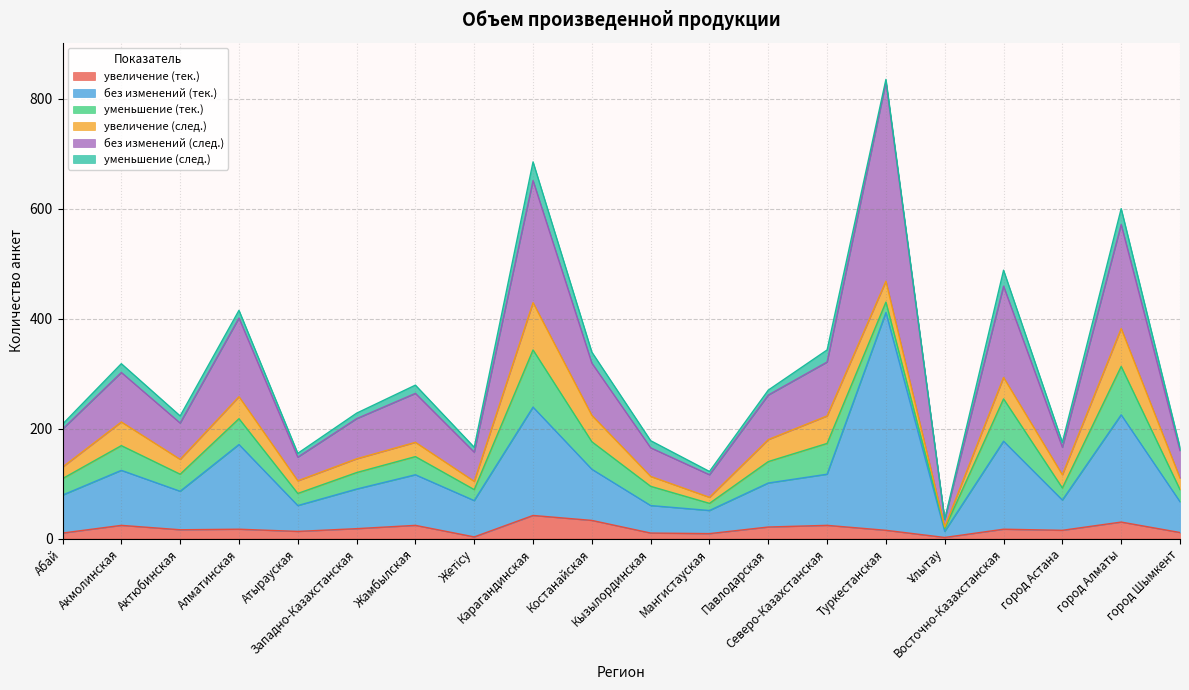

In без изменений (след.), how many points are lower than both neighbors (excluding endpoints)?

6